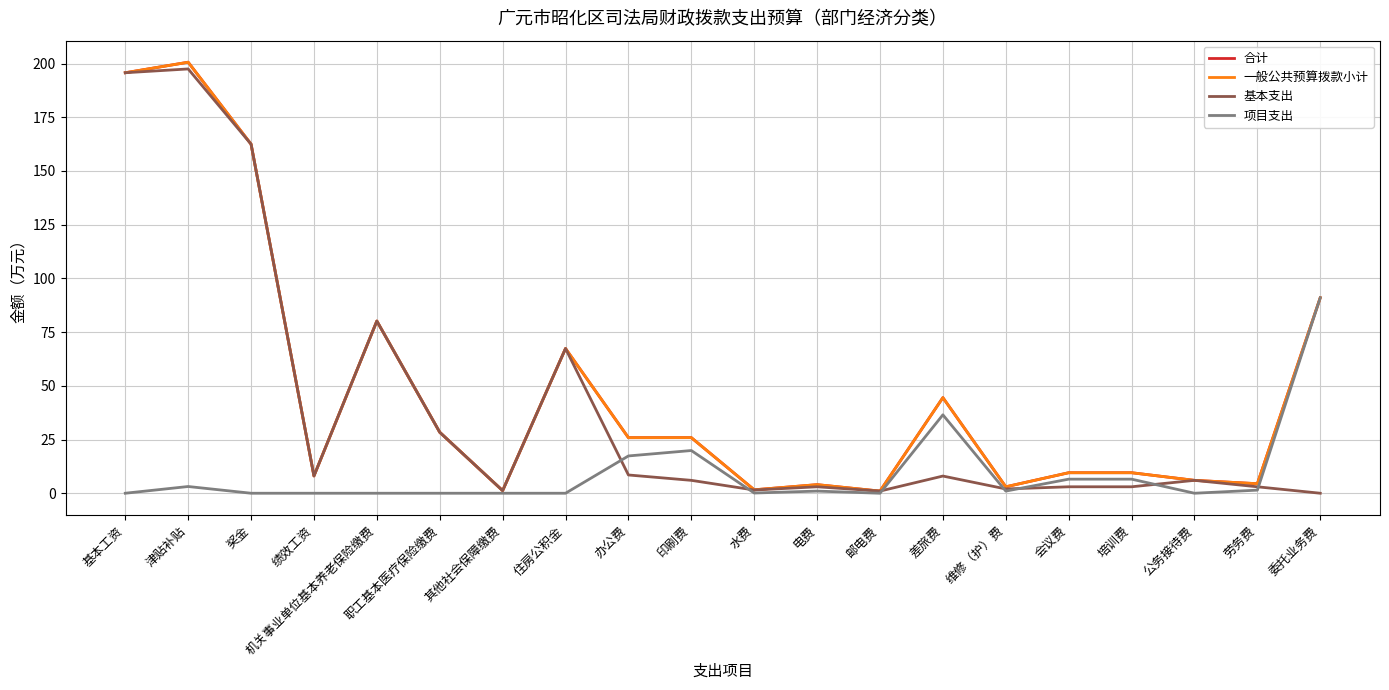

List the series in order of their peak value, lowest first.

项目支出, 基本支出, 合计, 一般公共预算拨款小计